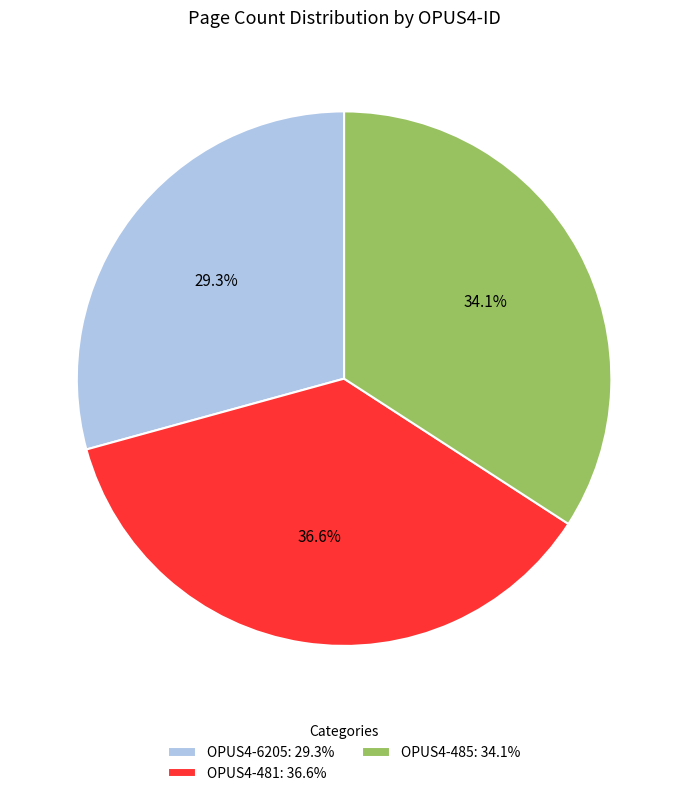

True or false: OPUS4-6205 accounts for 29% of the total.

True